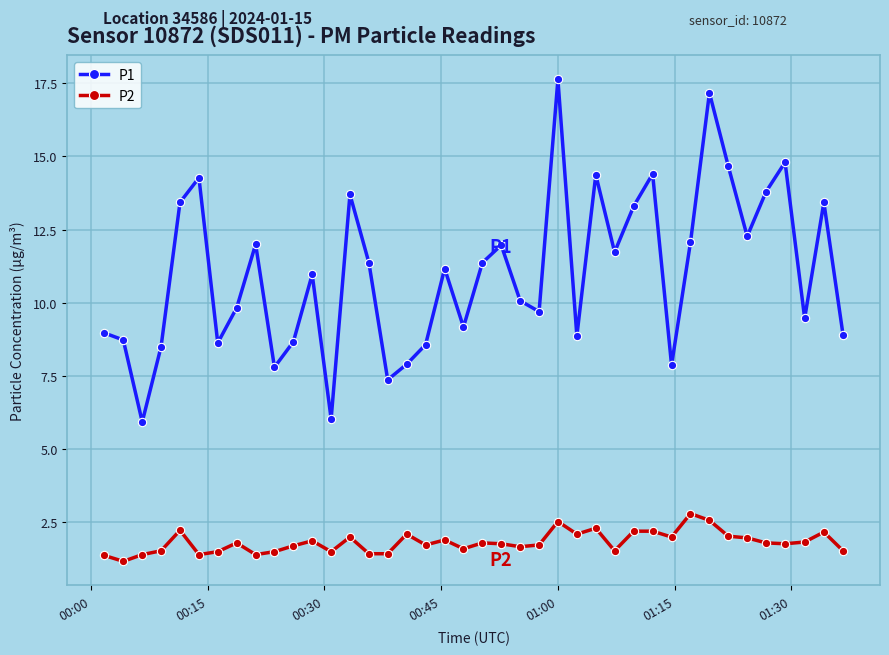

What is the difference between the second highest and minimum values in the P2 series?

1.4